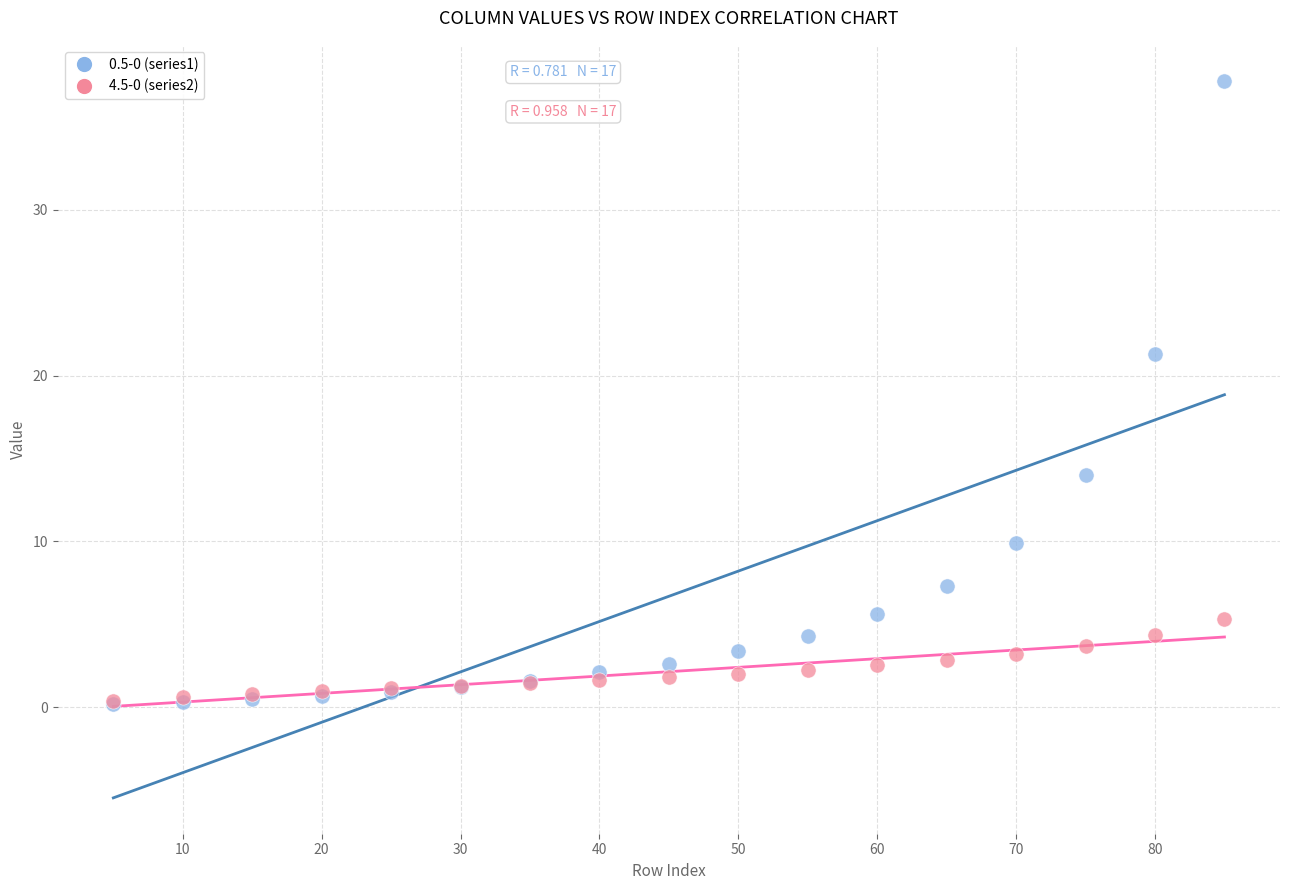

Across all series, what Y value is closest to 19?

21.3